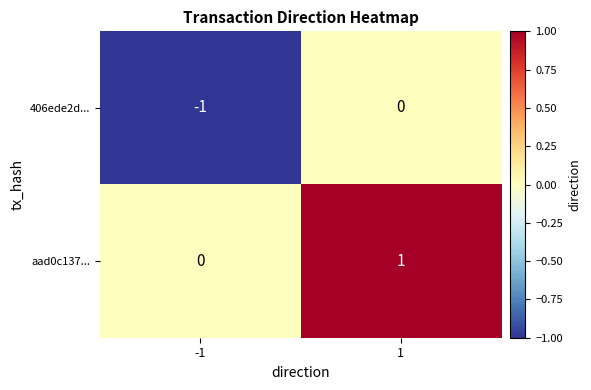

Which series has the largest total across all categories?

aad0c137...